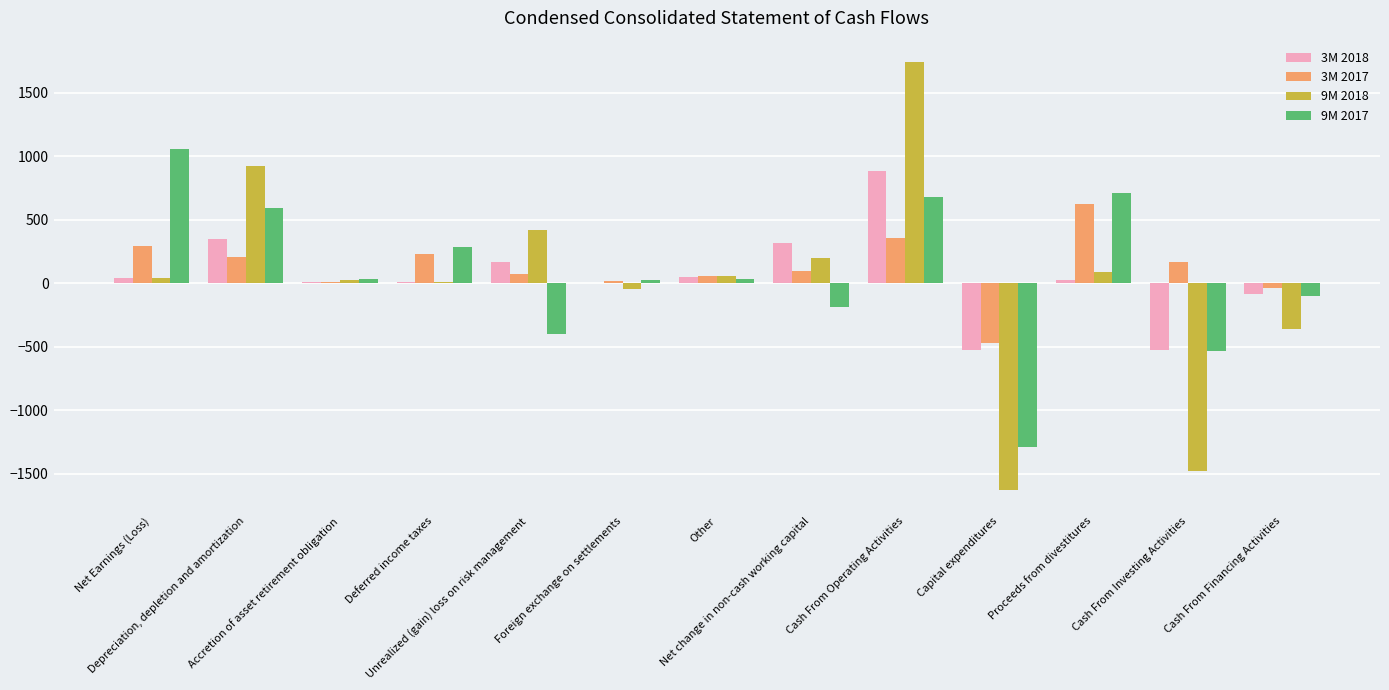

Which category has the highest value in the 3M 2018 series?

Cash From Operating Activities